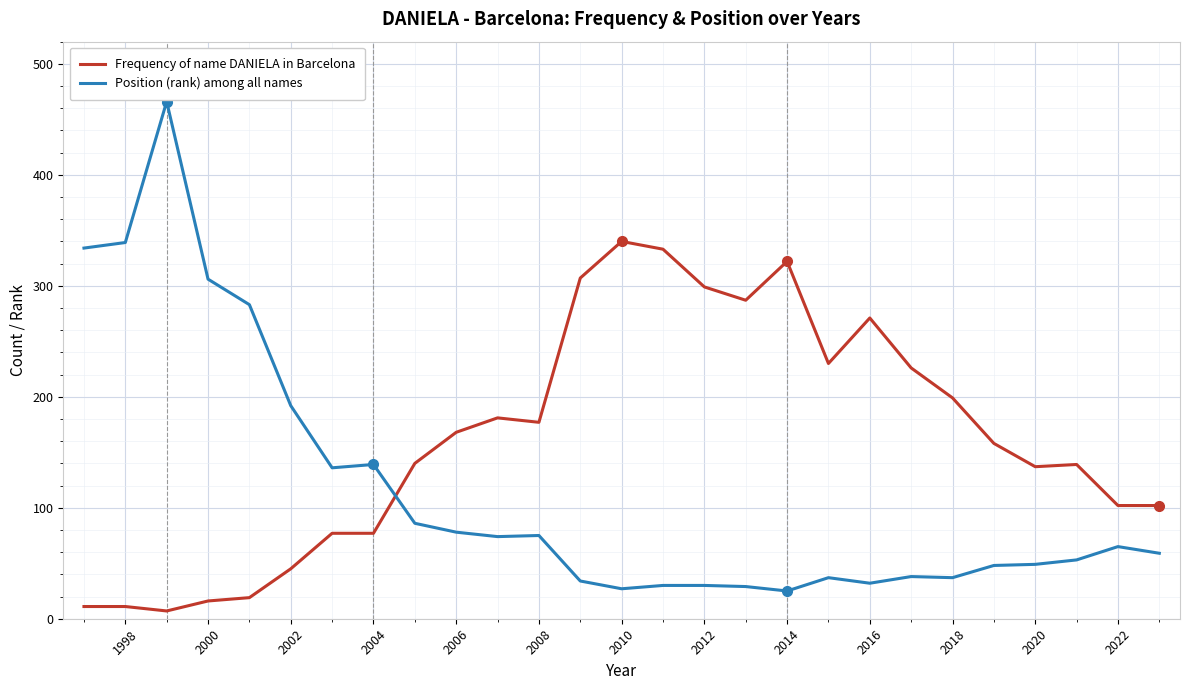

Which series has the largest total across all categories?

Frequency of name DANIELA in Barcelona